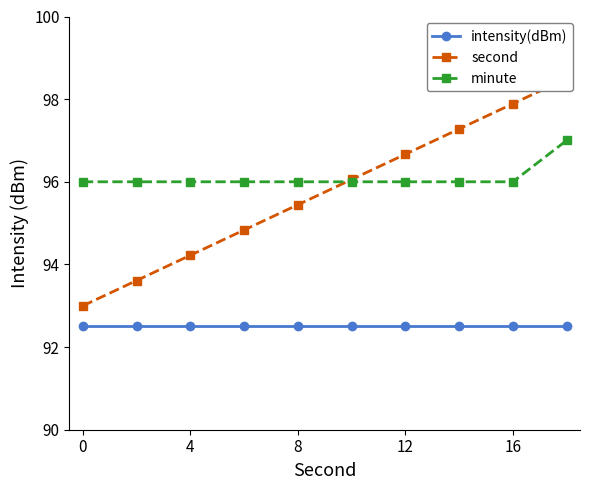

True or false: intensity(dBm) and minute intersect in this chart.

False